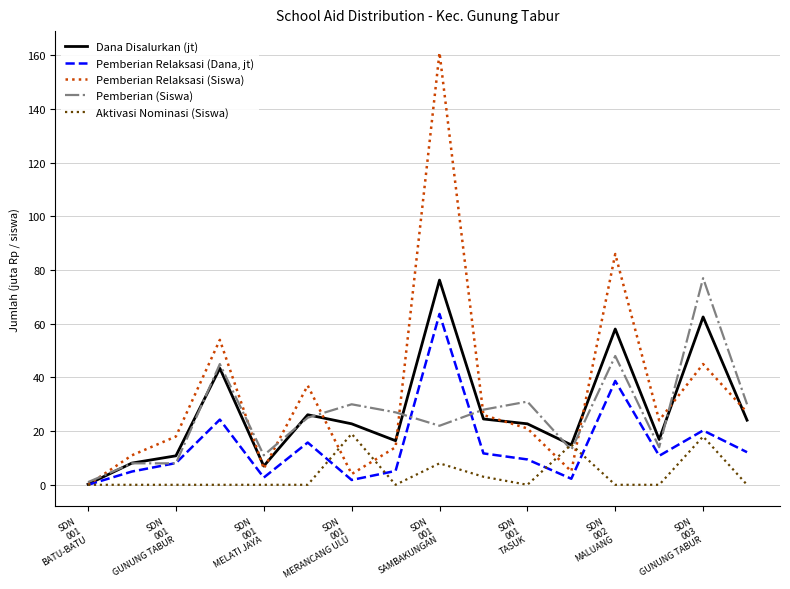

Which series has the widest spread of values?

Pemberian Relaksasi (Siswa)